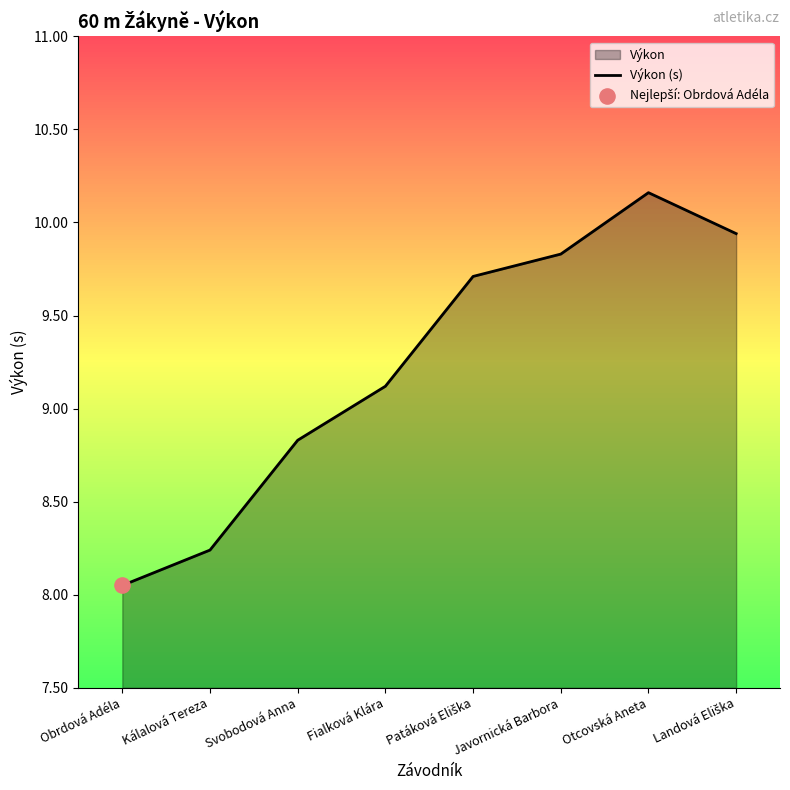

What is the change in value from Svobodová Anna to Javornická Barbora?

+1.0